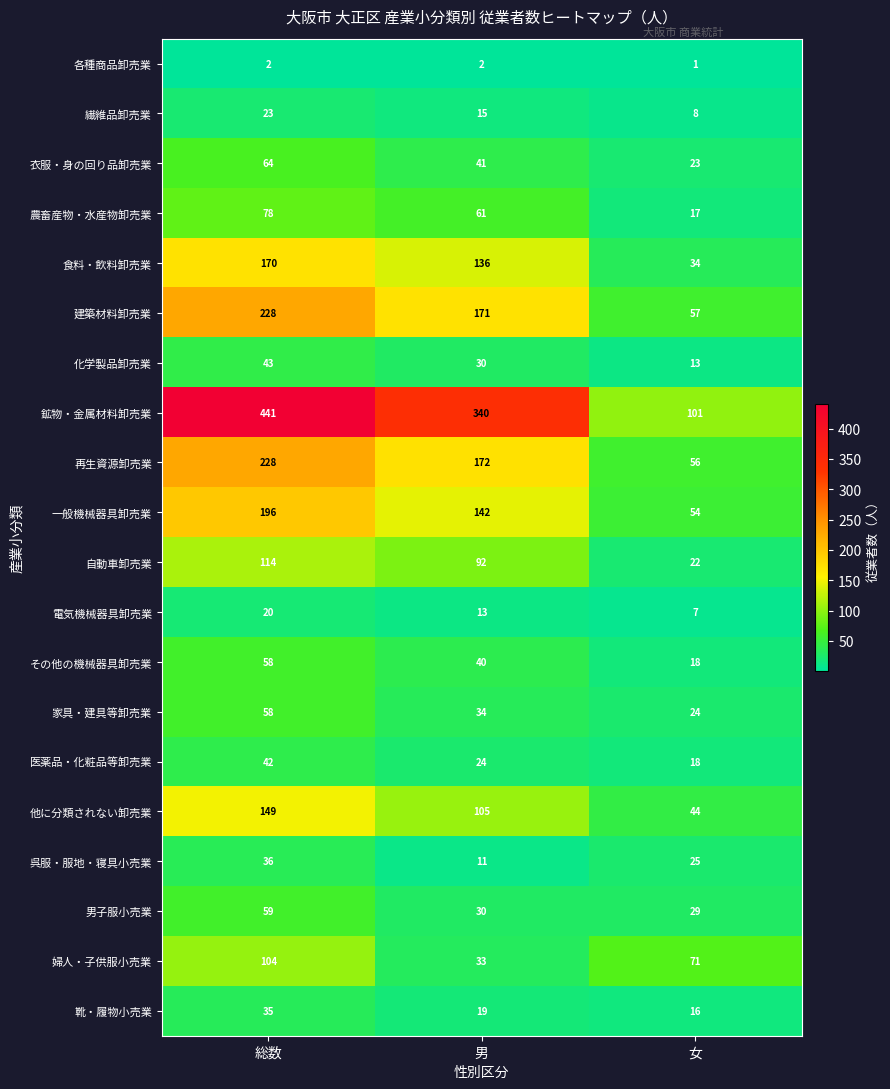

At which category does the chart reach its minimum across all series?

女